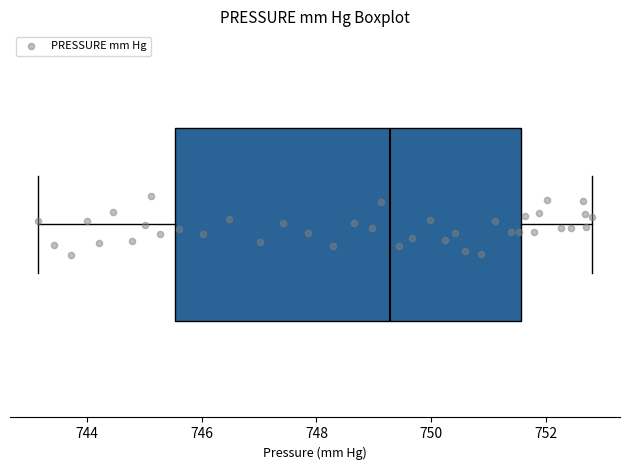

Transcribe this box plot: give where the median line is, the range the box spans, and where the two whiskers end, as read against the x-axis. The values are not printed on the chart, so give them approximately, as read against the axis.

median 749.2, box 745.6 to 751.6, whiskers 743.2 to 752.8